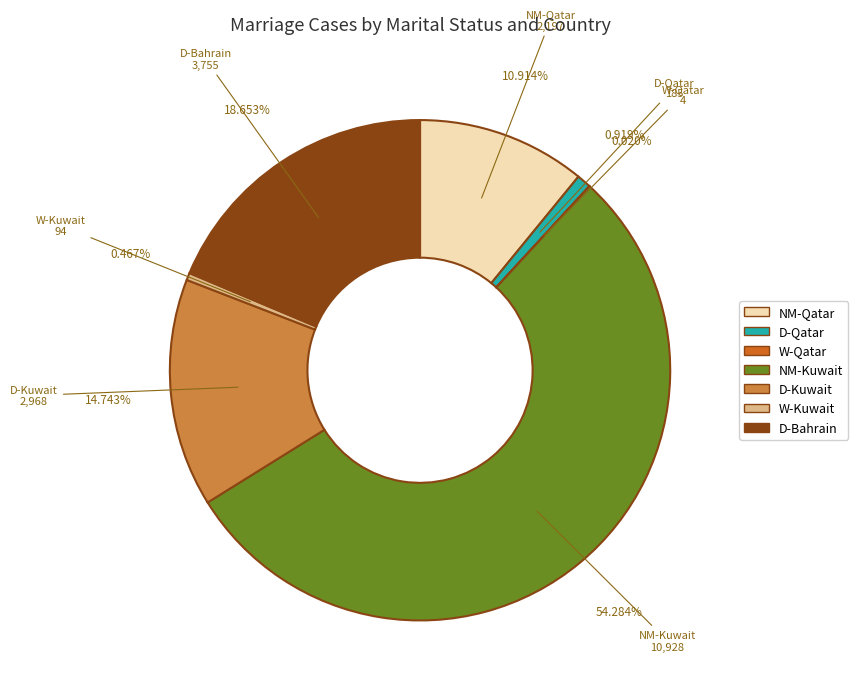

Is there any slice that represents more than half of the pie?

Yes